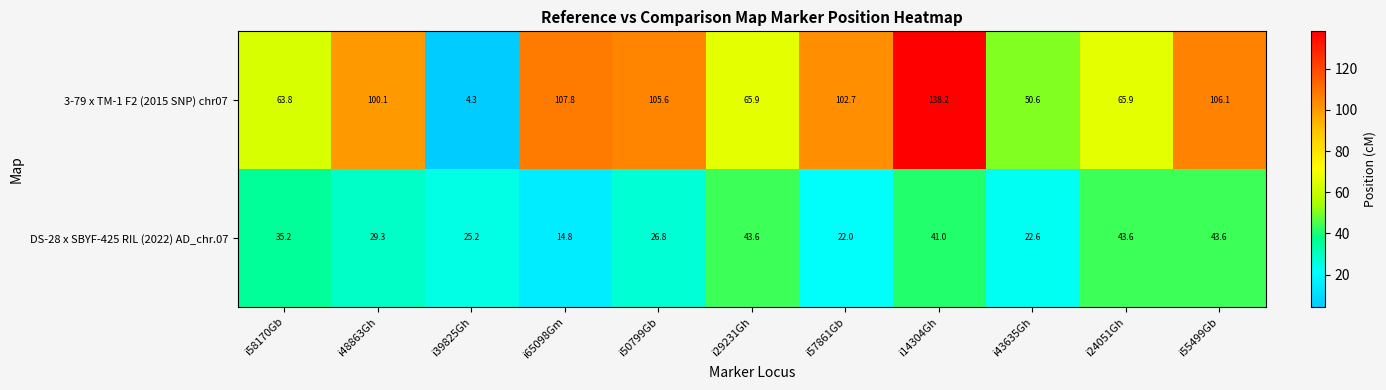

What is the greatest value displayed?

138.2